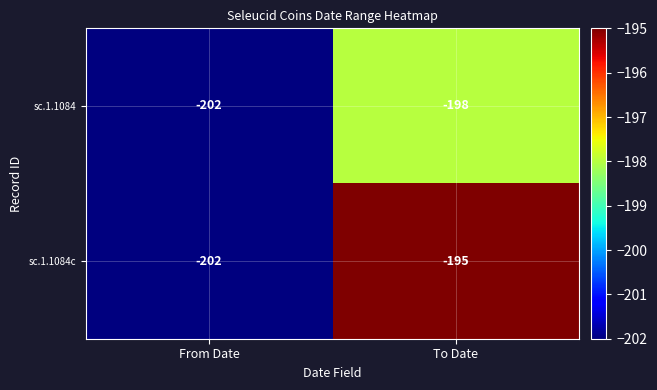

How many distinct data groups are displayed?

2